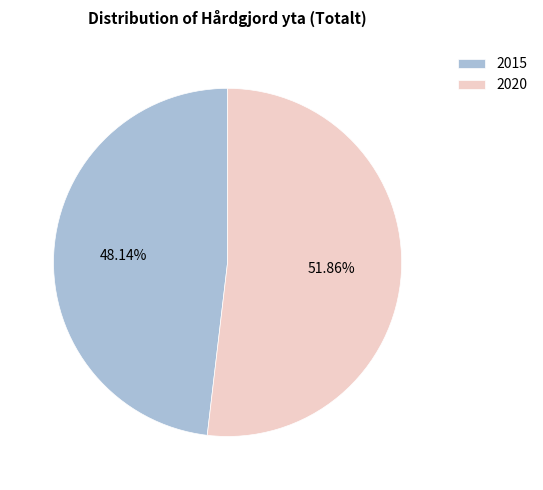

To the nearest percent, what is the average slice percentage?

50%